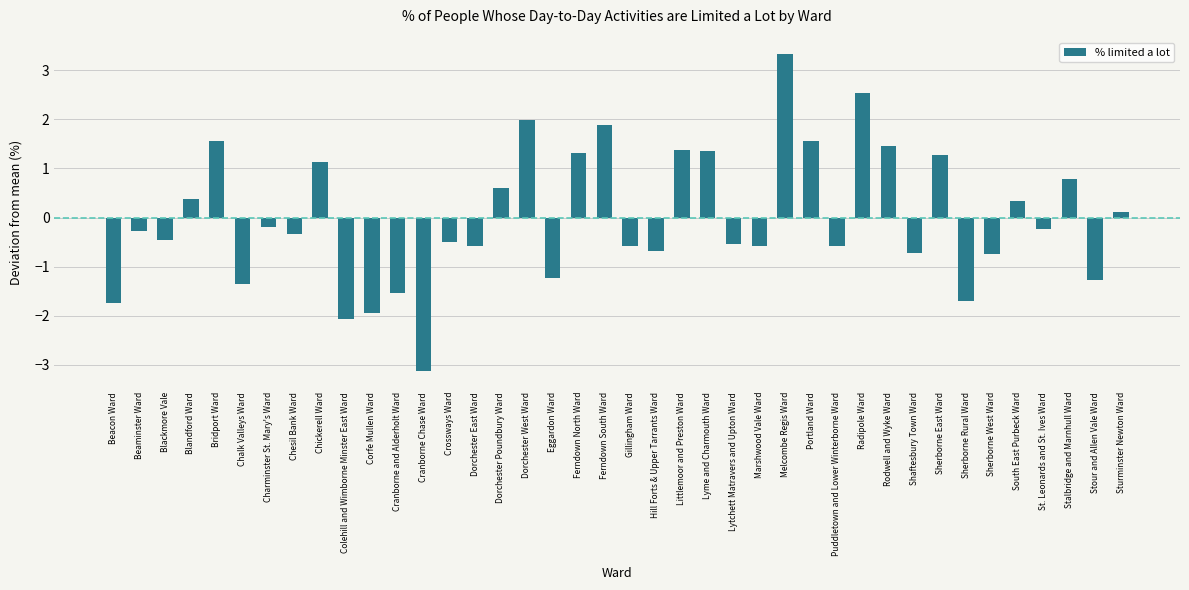

What is the difference between the maximum and minimum values?

6.5